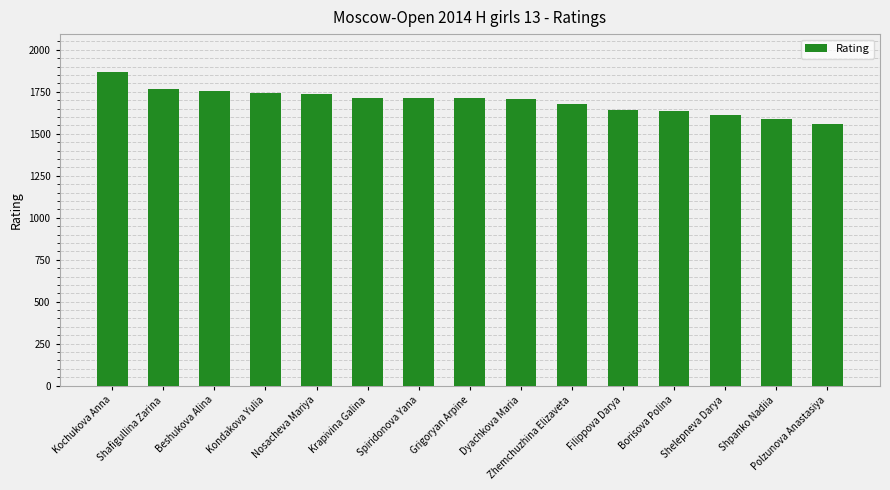

What is the smallest value displayed?

1558